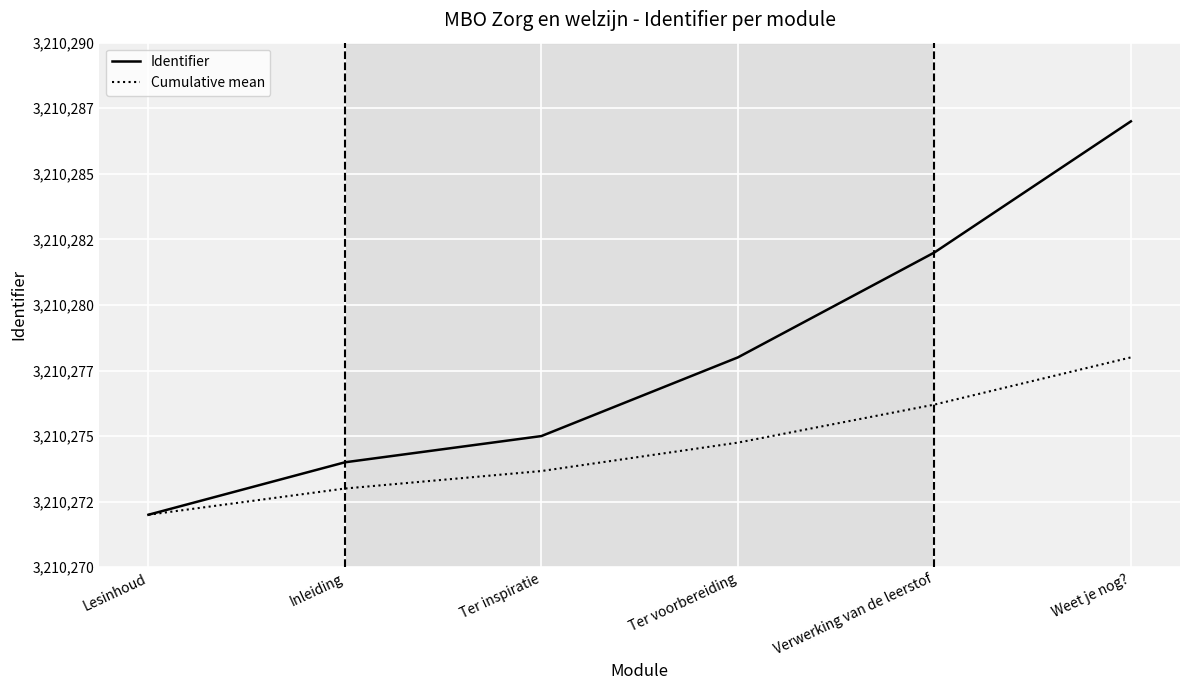

Does the chart have visible grid lines?

Yes